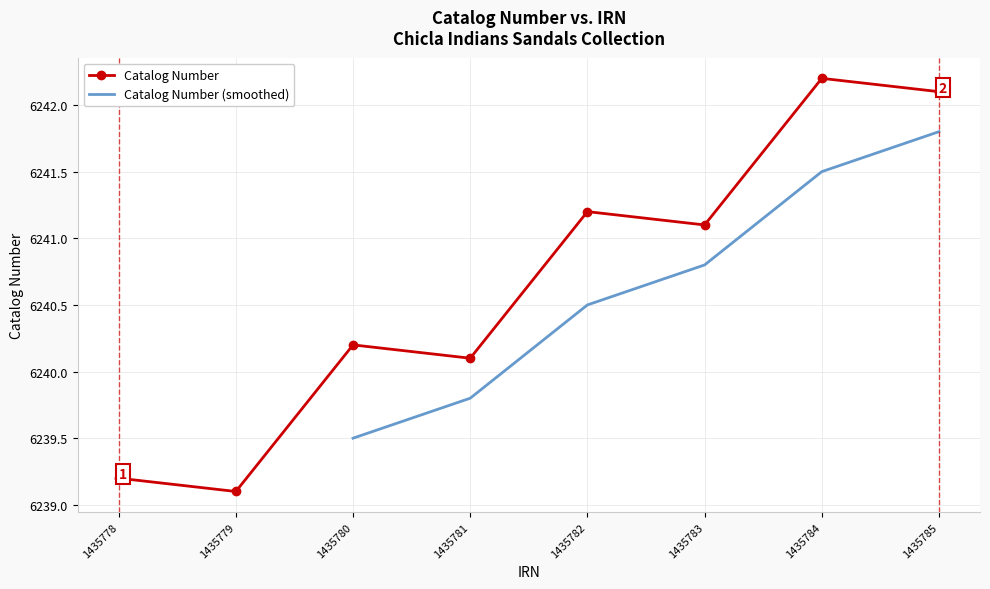

The value of Catalog Number at 1435781 is 11110.1. True or false?

False